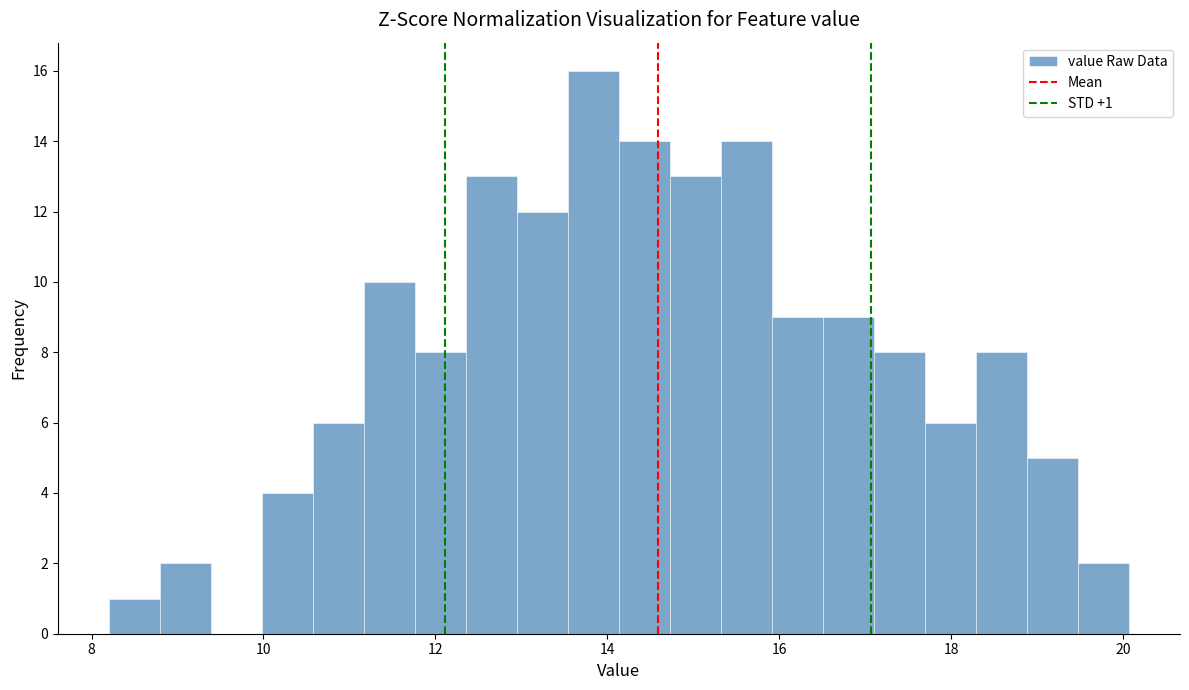

Around what value on the x-axis is the tallest bar? Give the approximate position of its centre, as read against the axis.

13.8